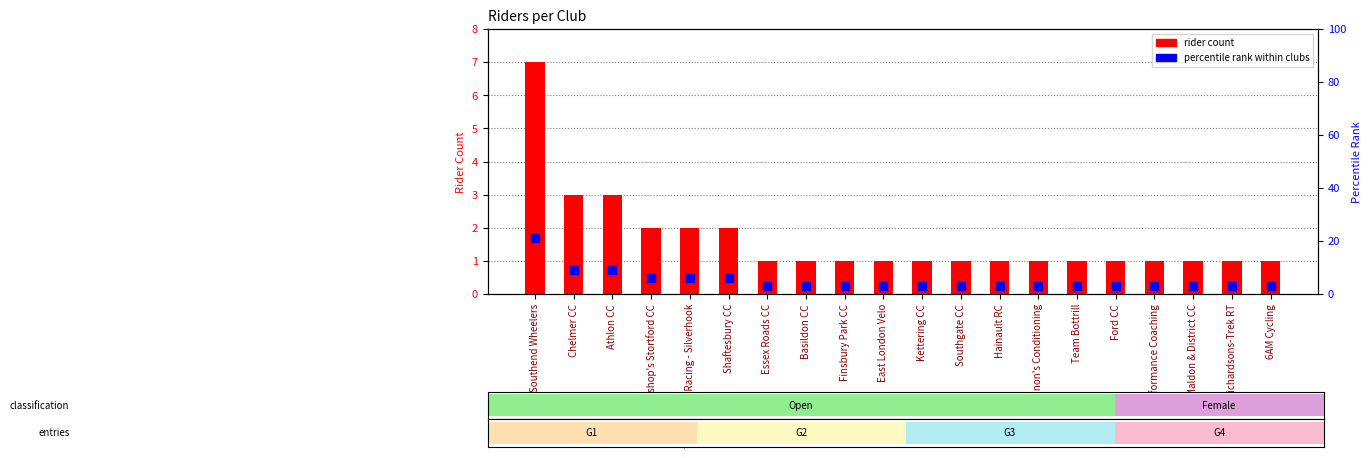

Is the value of rider count at Chelmer CC greater than the value of percentile rank within clubs at Richardsons-Trek RT?

No